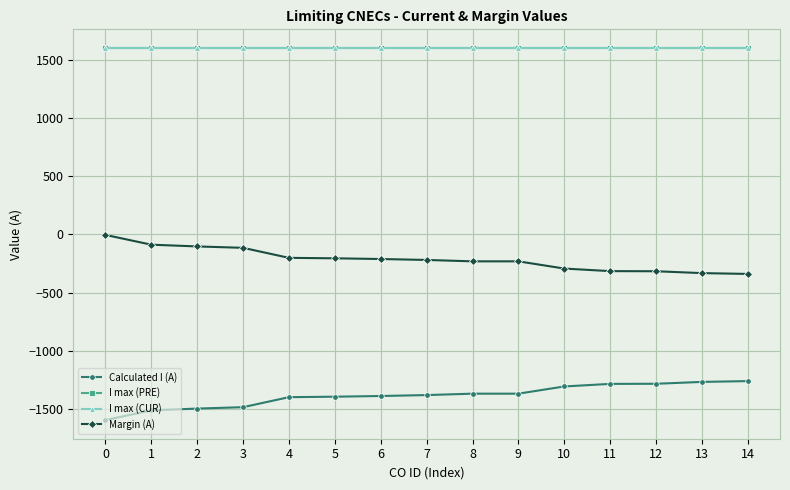

True or false: Calculated I (A) and I max (CUR) cross at least once.

False